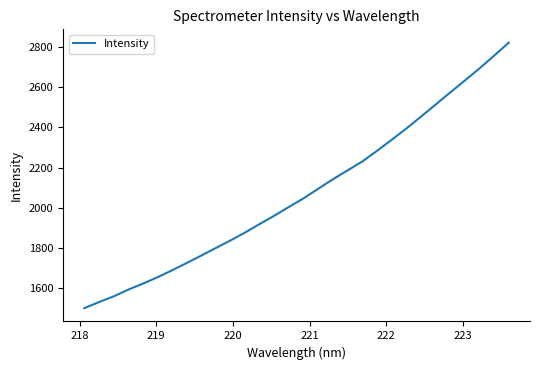

Reading left to right, extract all data points from this chart.

1501.4	1531.5	1559.9	1593.4	1623.3	1655.2	1690.0	1726.2	1763.5	1801.3	1838.6	1878.3	1920.8	1962.3	2006.0	2048.6	2096.4	2143.3	2187.3	2231.2	2284.1	2338.9	2394.6	2453.7	2513.7	2574.1	2633.4	2693.4	2756.9	2821.6